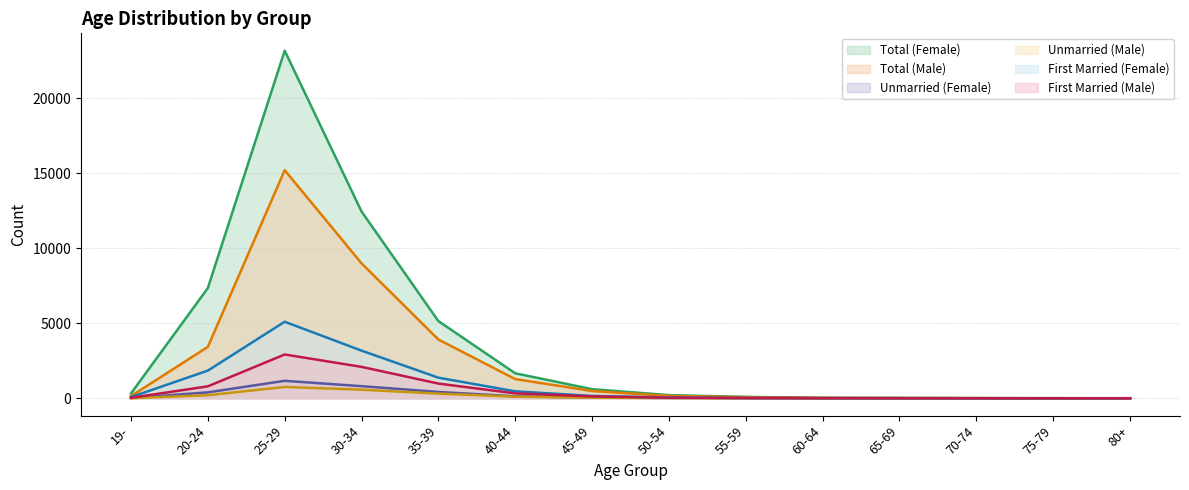

True or false: First Married (Male) has a value of 2092 at 30-34.

True